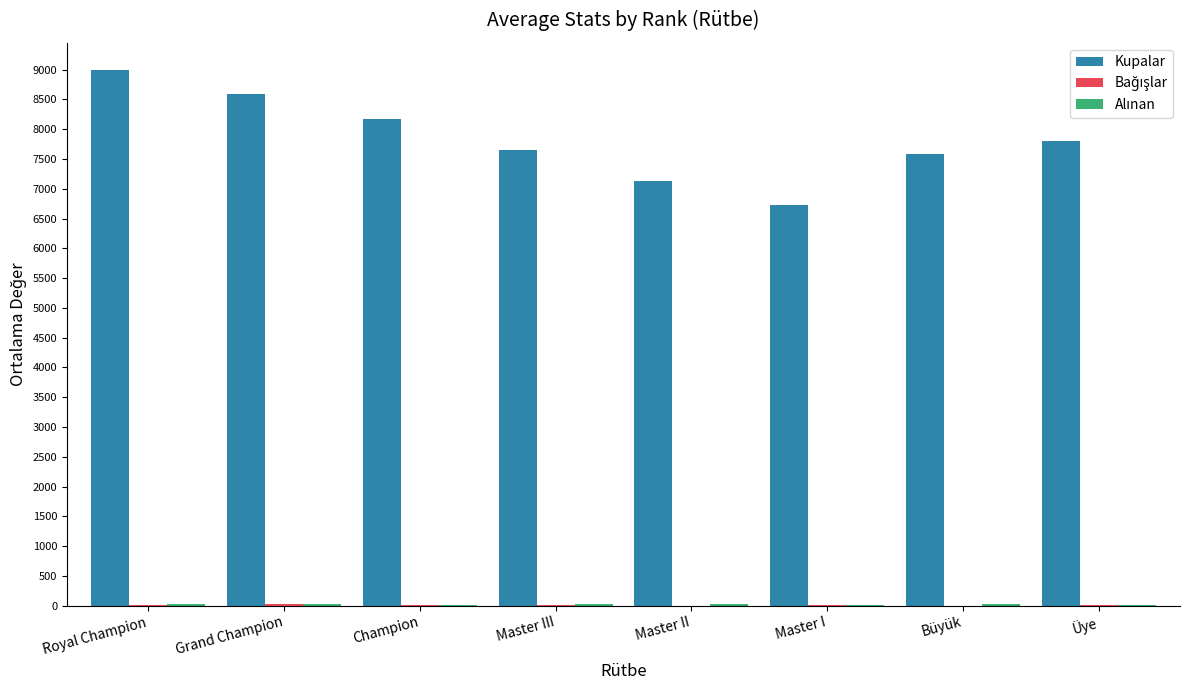

The value of Kupalar at Büyük is 2255. True or false?

False